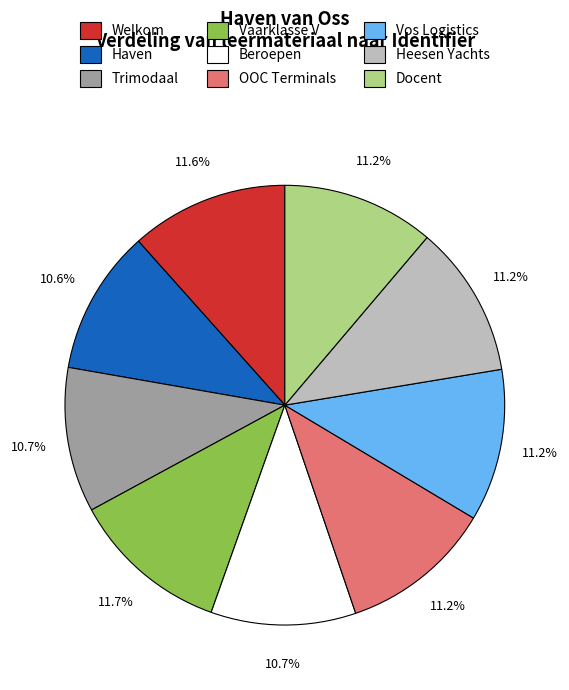

How many segments does this pie chart have?

9